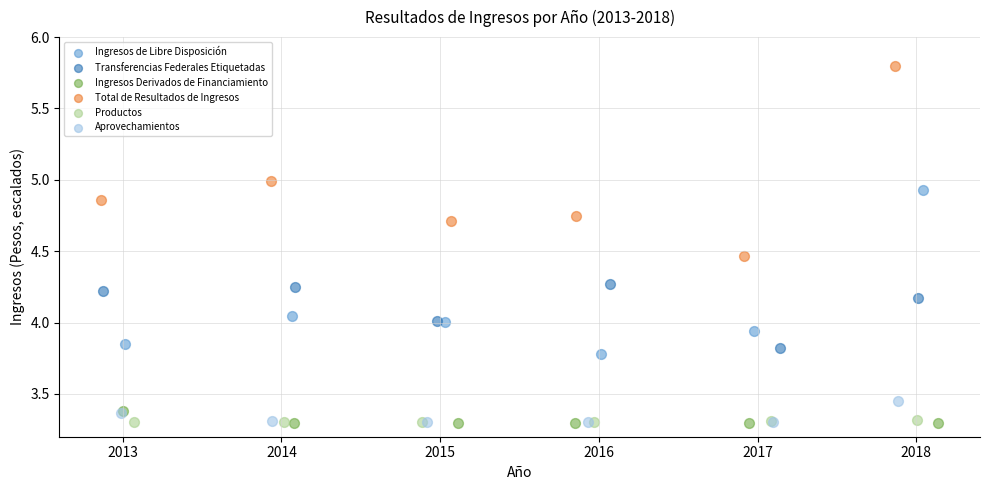

Which series reaches the maximum Y coordinate?

Total de Resultados de Ingresos